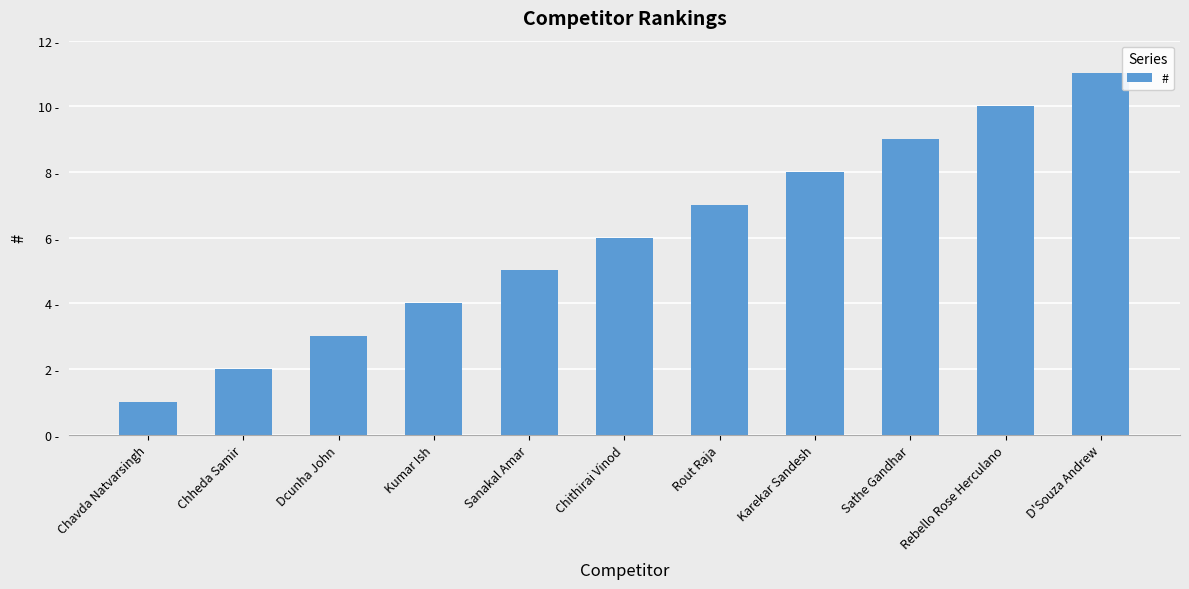

Reading left to right, extract all data points from this chart.

Chavda Natvarsingh=1	Chheda Samir=2	Dcunha John=3	Kumar Ish=4	Sanakal Amar=5	Chithirai Vinod=6	Rout Raja=7	Karekar Sandesh=8	Sathe Gandhar=9	Rebello Rose Herculano=10	D'Souza Andrew=11